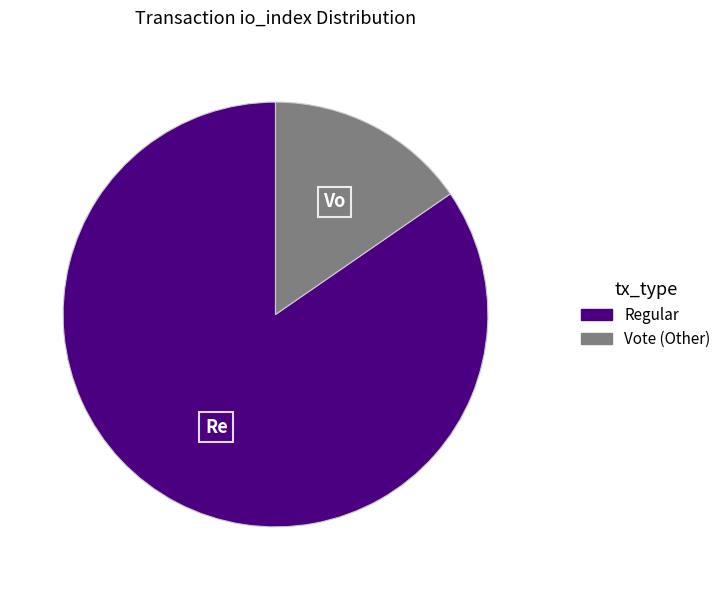

Is there a majority slice in this chart?

Yes